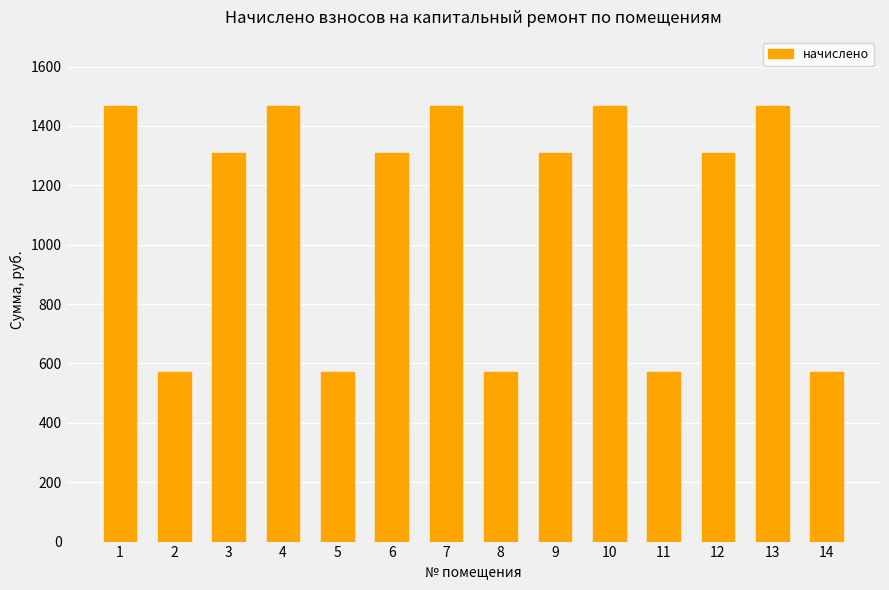

Are the bars grouped side by side (vs. stacked)?

No